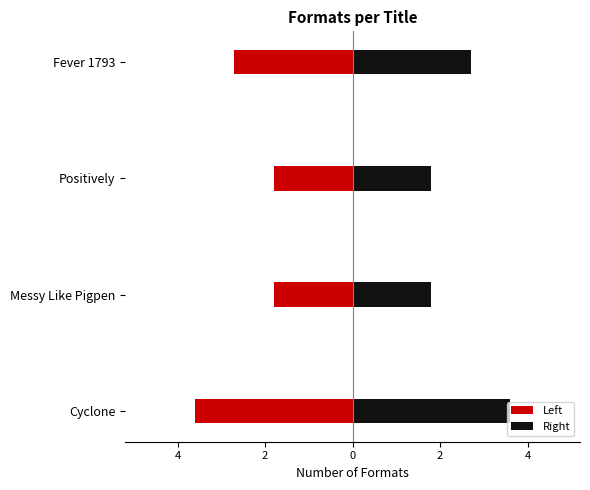

Does the chart contain any negative values?

No